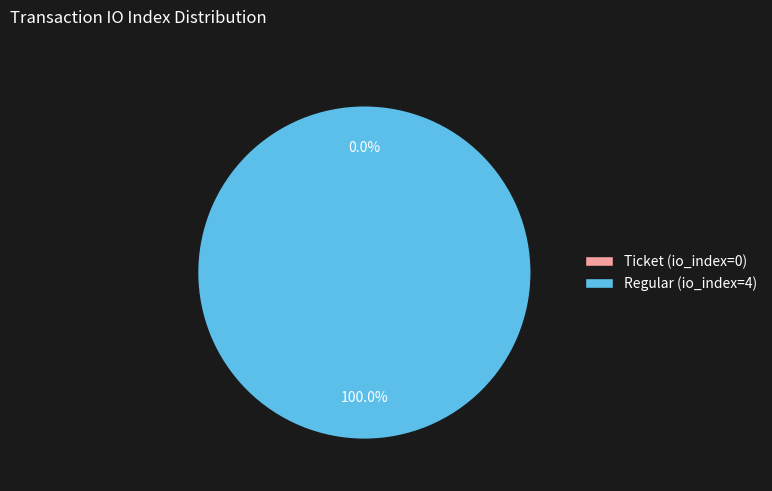

How many slices are in this pie chart?

2